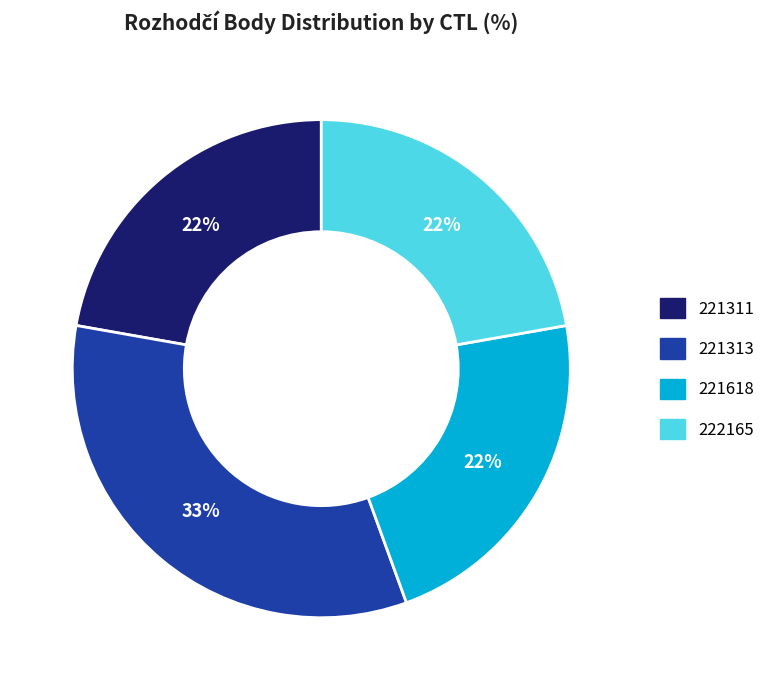

Is the sum of 222165 and 221313 greater than half?

Yes